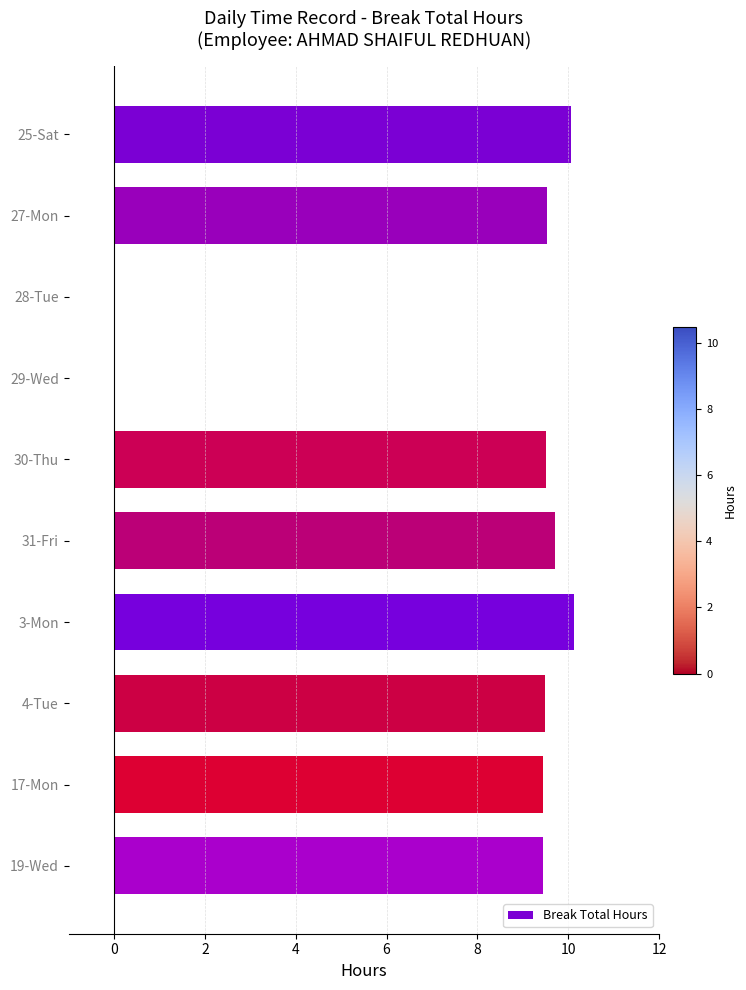

What is the greatest value displayed?

10.1